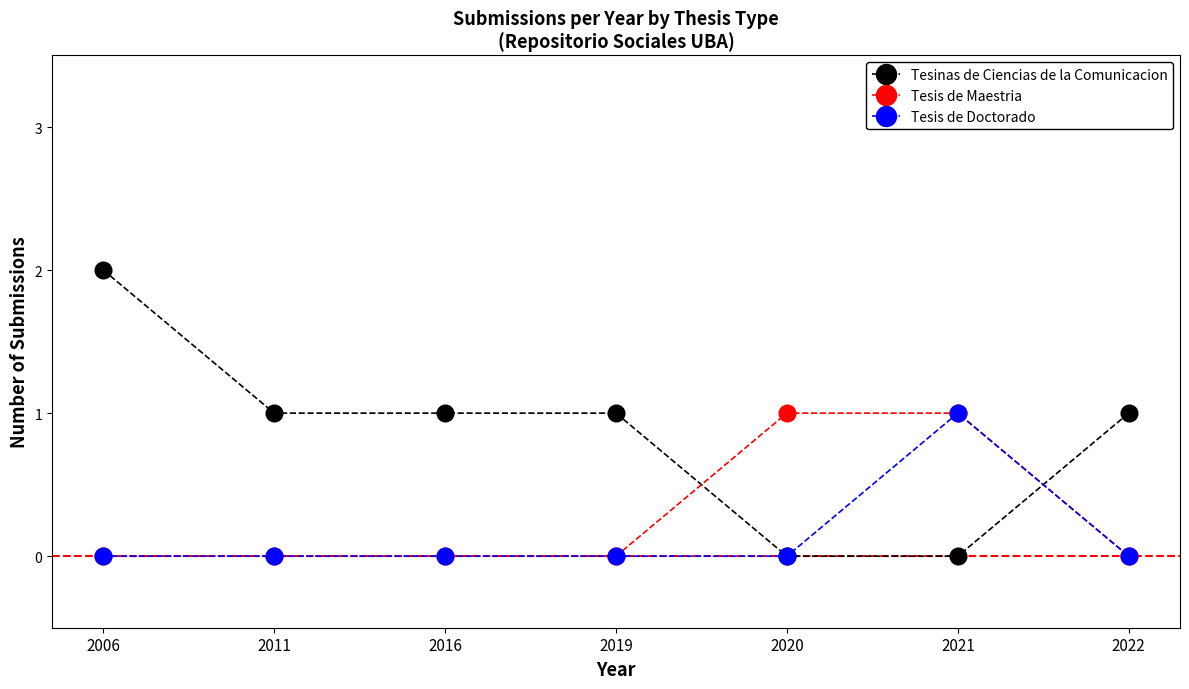

What is the difference between the maximum and minimum values in the Tesis de Doctorado series?

1